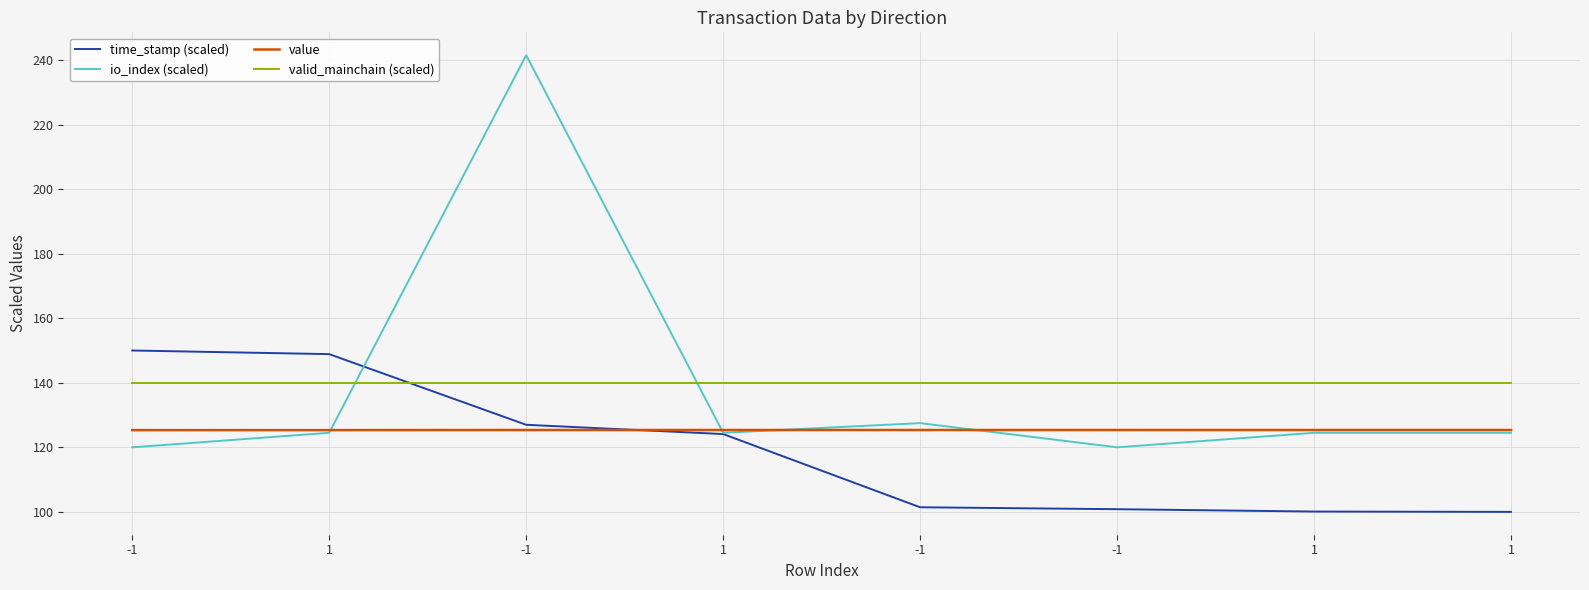

Read the io_index (scaled) value at 1.

124.5